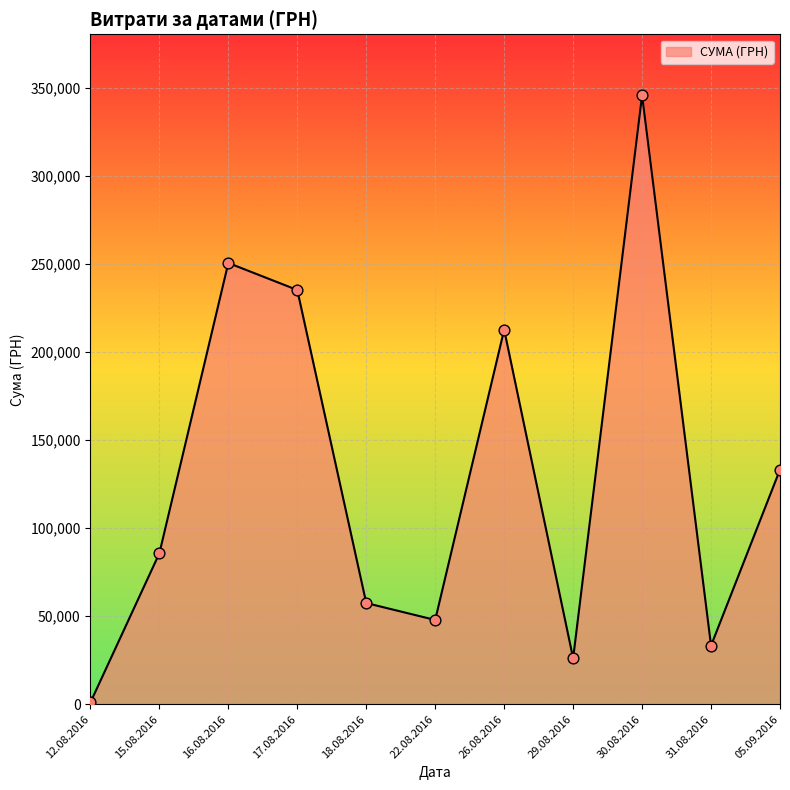

Between 30.08.2016 and 18.08.2016, which is larger?

30.08.2016